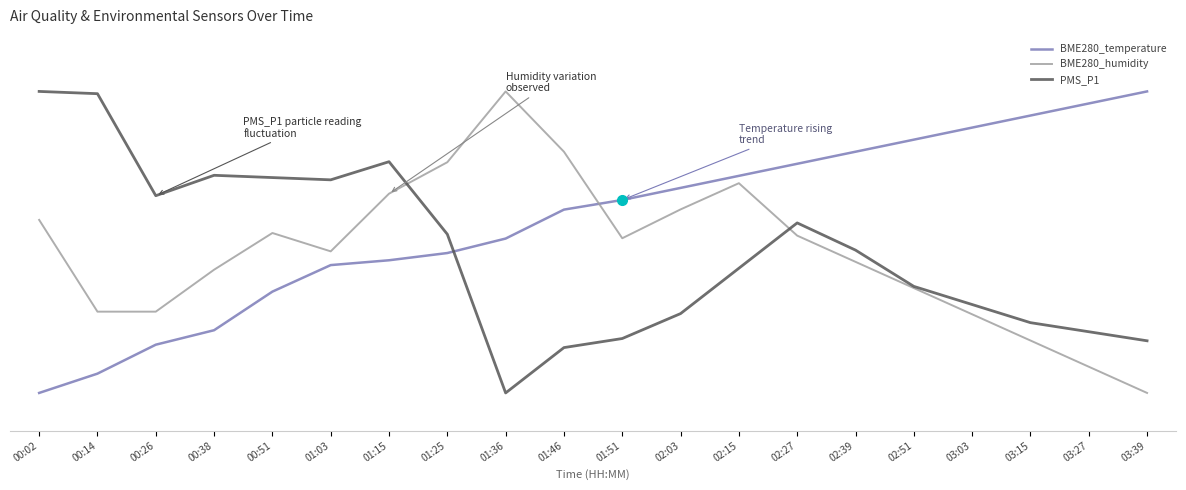

What is the minimum value shown in the chart?

10.0